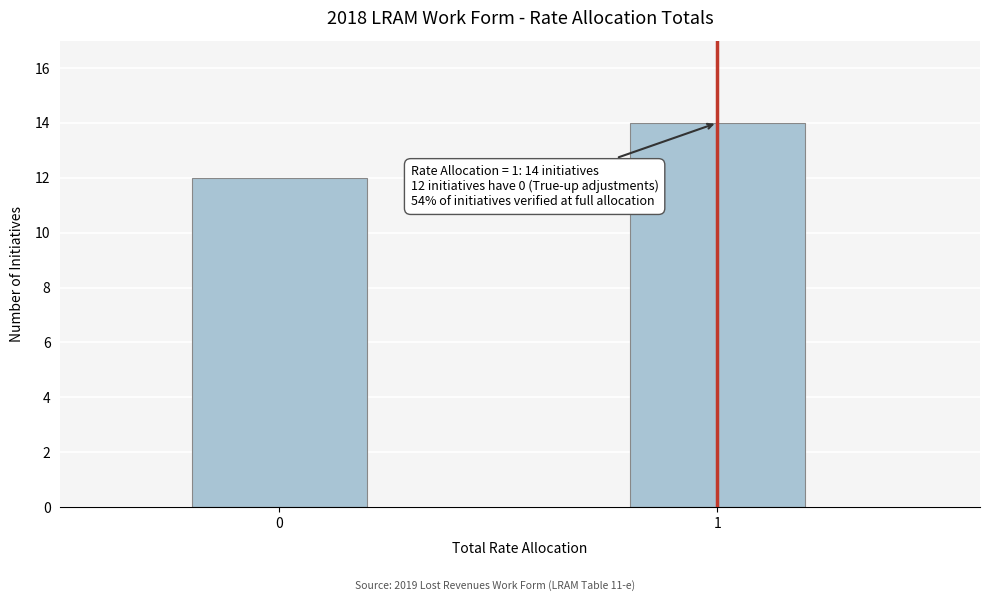

Reading right to left, extract all data points from this chart.

1=14	0=12